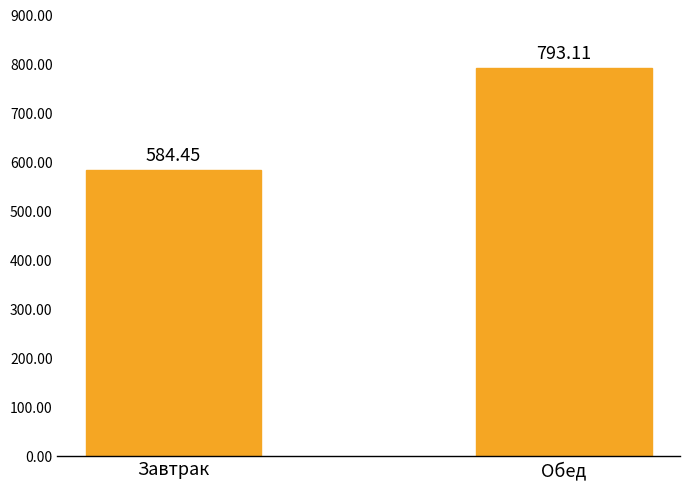

List the labels in order of value, smallest first.

Завтрак, Обед